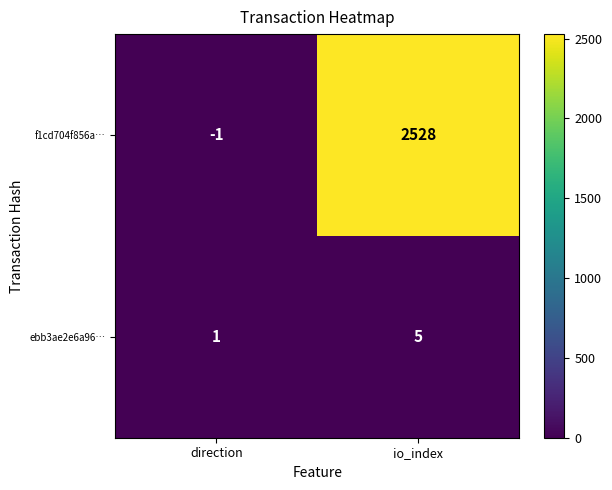

Reading right to left, what are all the values shown in this chart?

f1cd704f856a…: io_index=2528	direction=-1
ebb3ae2e6a96…: io_index=5	direction=1